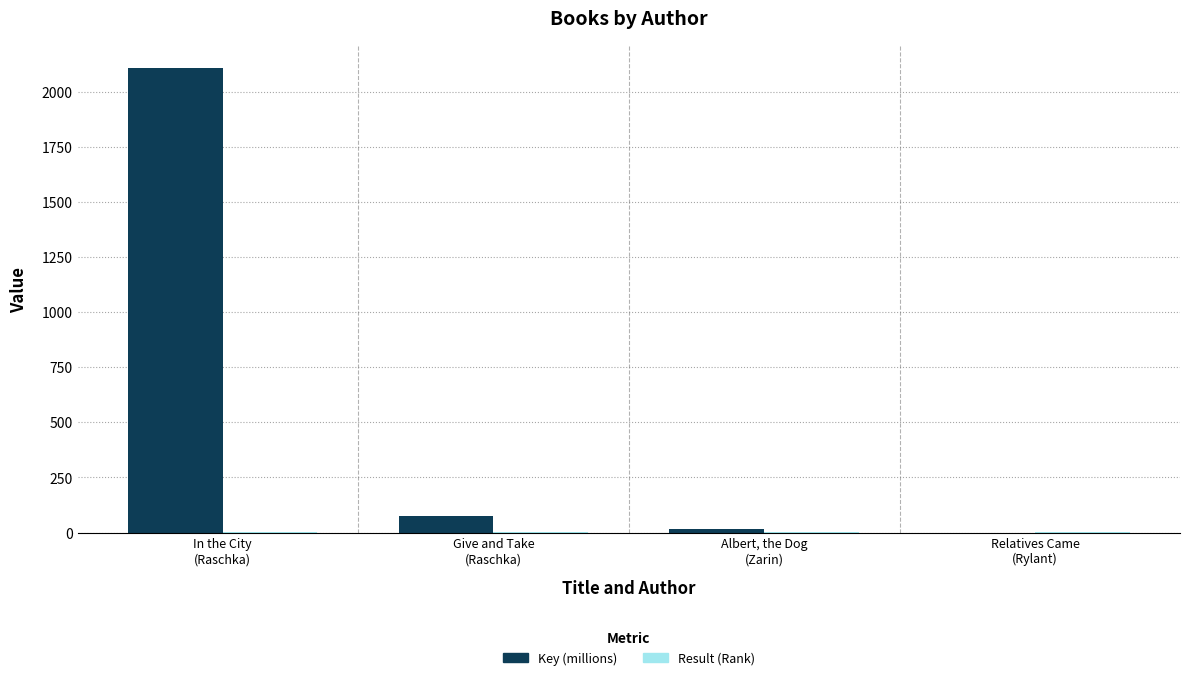

Which series has the largest total across all categories?

Key (millions)